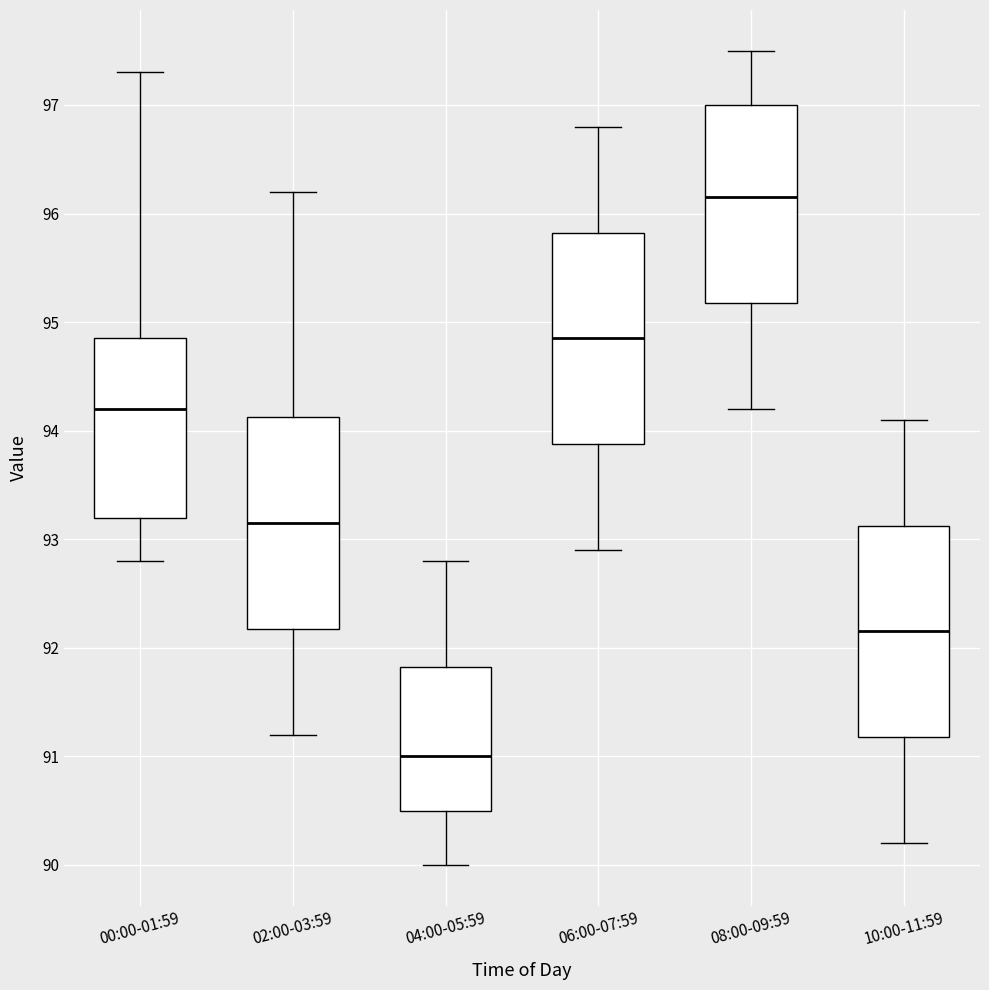

Which box's median line is the highest?

08:00-09:59